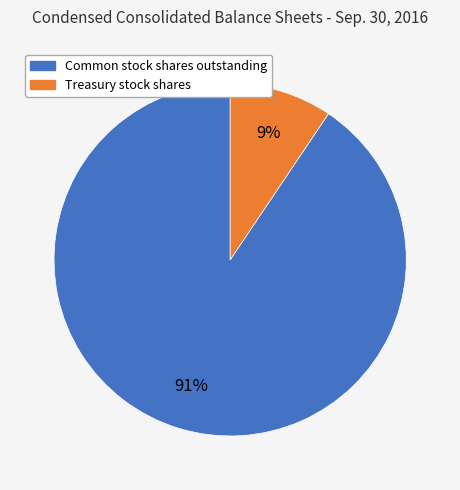

To the nearest percent, what percentage of the pie is Treasury stock shares?

9%